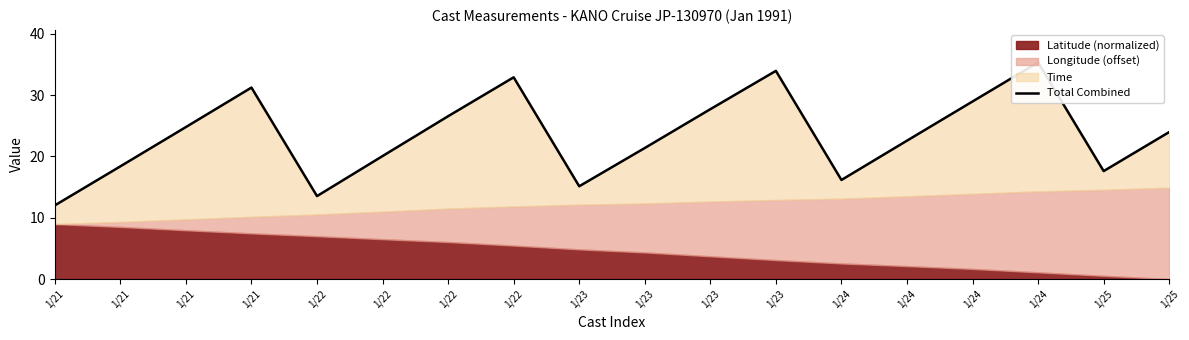

How many points are higher than both their immediate neighbors (excluding endpoints)?

4